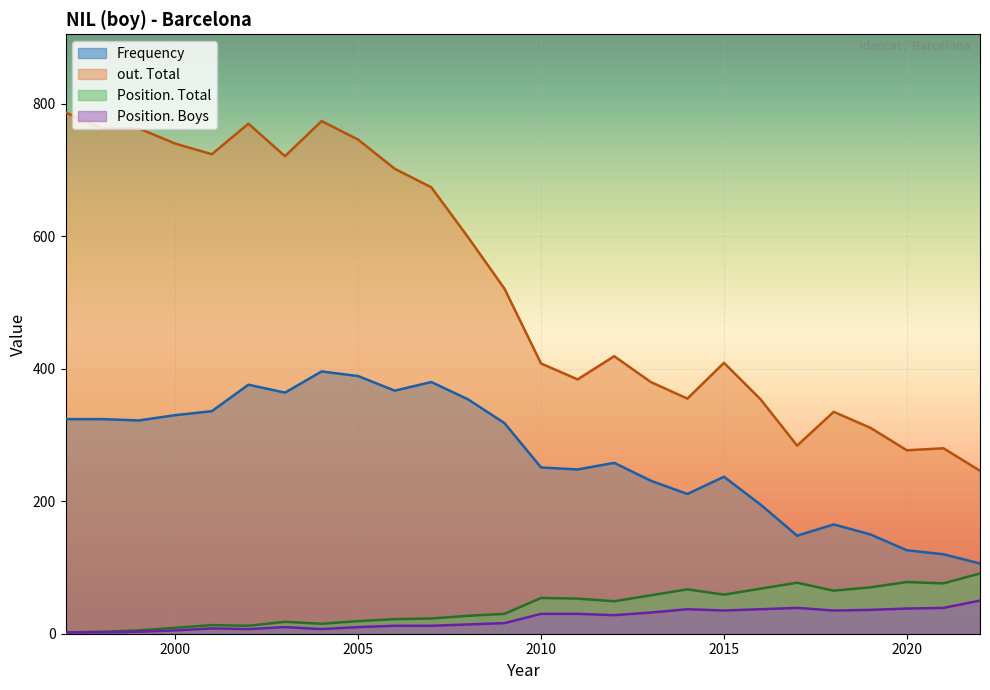

Between 2006 and 2016, which is larger?

2006